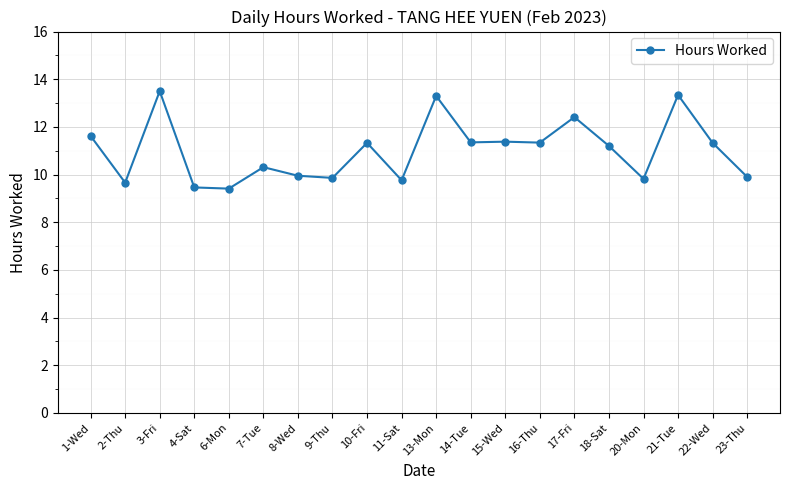

What is the difference between the values at 7-Tue and 1-Wed?

1.3